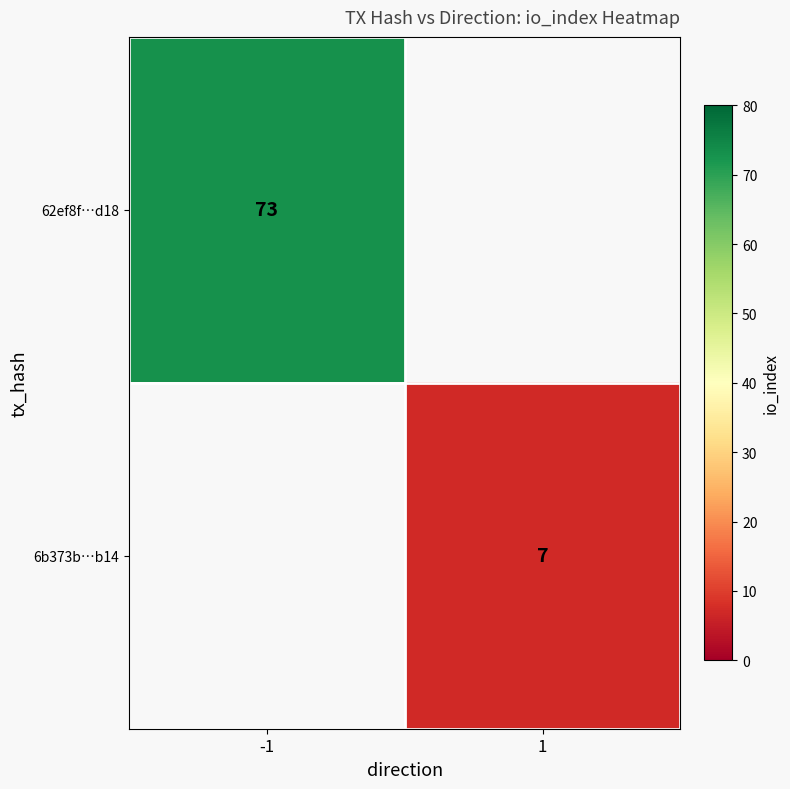

The value of 62ef8f…d18 at -1 is 41. True or false?

False